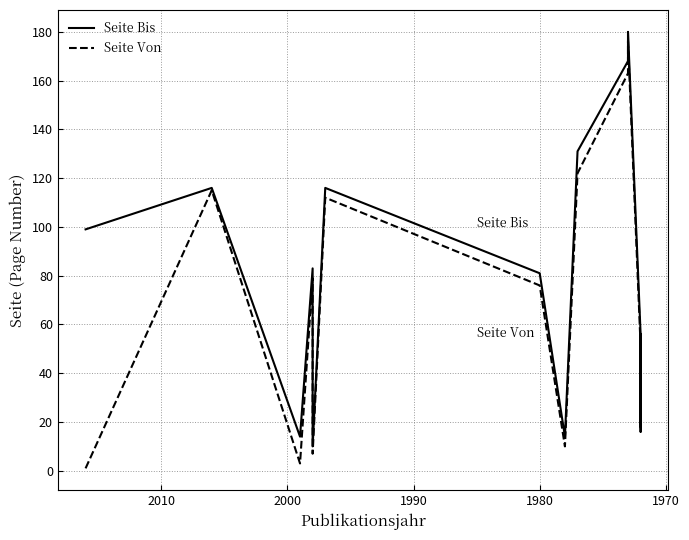

Is this an area chart (filled region under the line)?

No